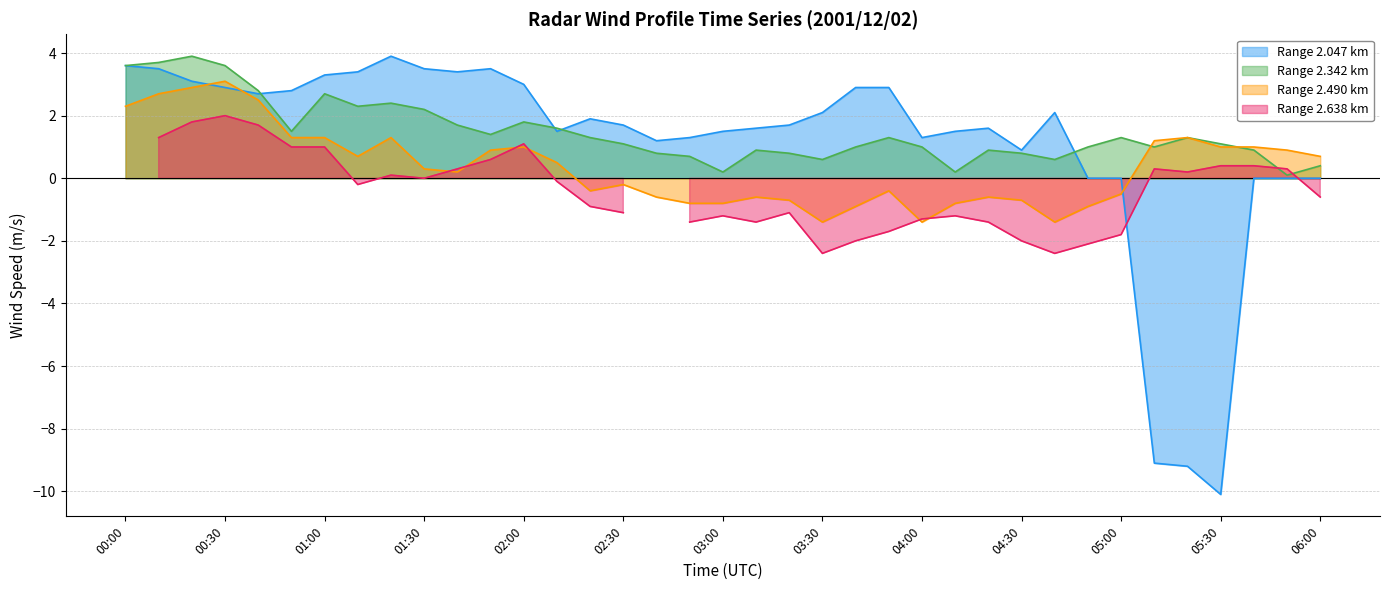

How many values in the 2.342 series are below 1?

13